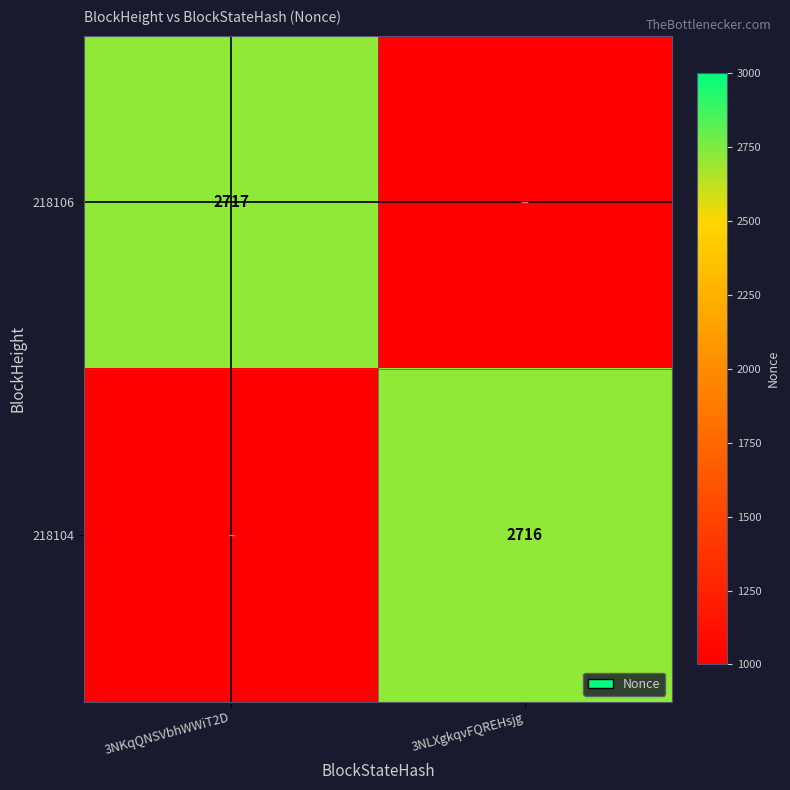

At which category is the sum across all series the highest?

3NKqQNSVbhWWiT2D